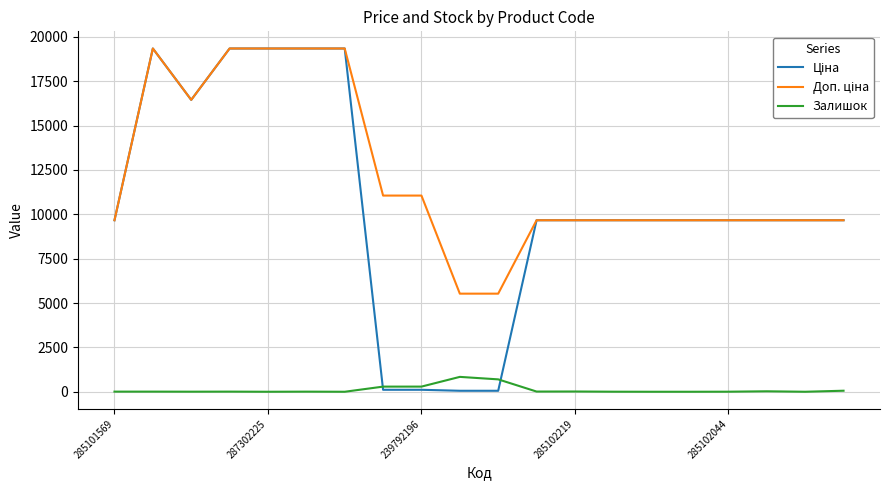

What is the maximum value shown in the chart?

19343.1